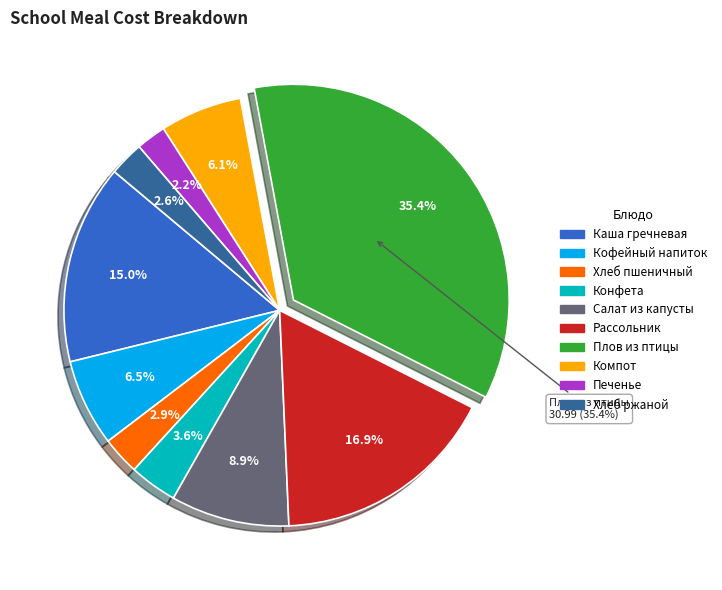

What is the largest slice in the pie chart?

Плов из птицы